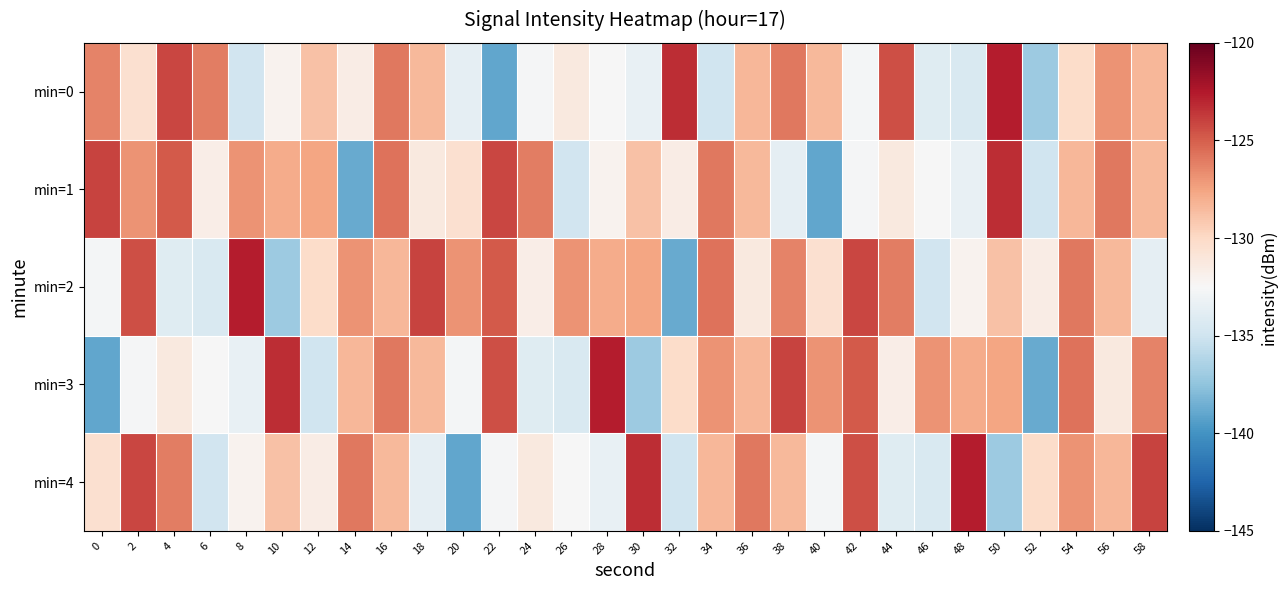

Which category has the lowest value across all series?

22